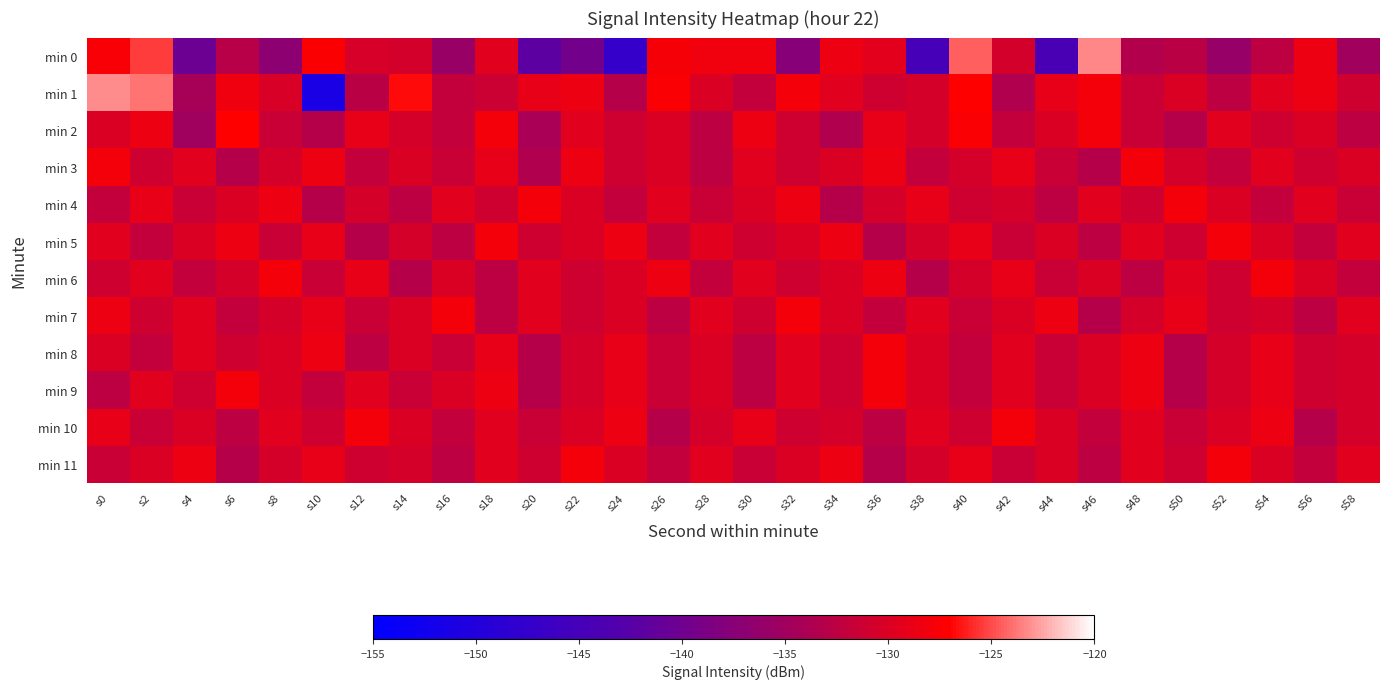

At s24, list the series in order from largest to smallest.

min 5, min 10, min 8, min 9, min 6, min 7, min 11, min 2, min 3, min 4, min 1, min 0